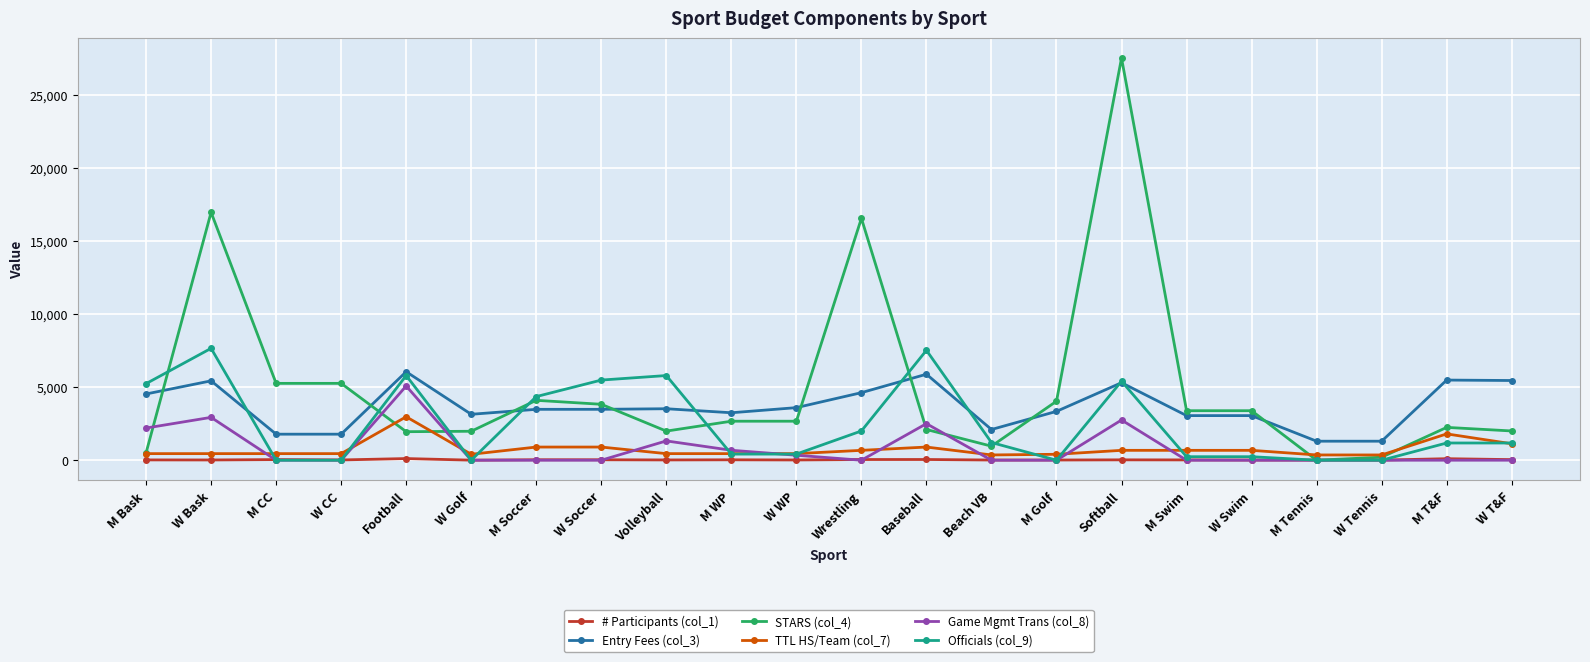

How many values in the TTL HS/Team (col_7) series are below 450?

5